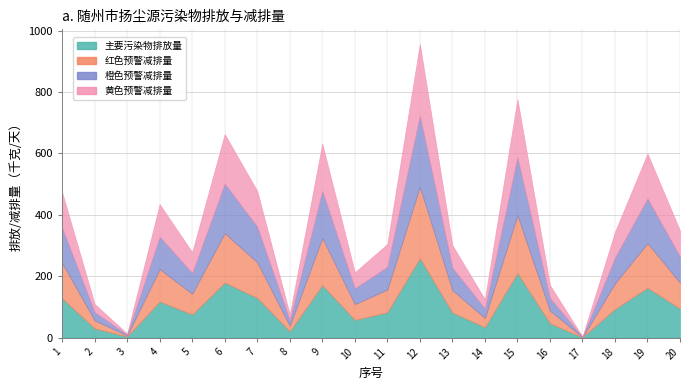

Reading left to right, list all the values displayed in this chart.

主要污染物排放量_颗粒物: 127.9	29.6	3.5	117.4	75.2	179.1	129.0	20.3	170.7	57.4	82.4	258.4	81.4	33.6	209.9	46.2	0.8	93.1	161.9	94.1
红色预警_估算减排量_颗粒物: 115.1	26.6	3.2	105.7	67.6	161.2	116.1	18.3	153.7	51.7	74.1	232.6	73.3	30.3	188.9	41.6	0.7	83.8	145.8	84.7
橙色预警_估算减排量_颗粒物: 115.1	26.6	3.2	105.7	67.6	161.2	116.1	18.3	153.7	51.7	74.1	232.6	73.3	30.3	188.9	41.6	0.7	83.8	145.8	84.7
黄色预警_估算减排量_颗粒物: 115.1	26.6	3.2	105.7	67.6	161.2	116.1	18.3	153.7	51.7	74.1	232.6	73.3	30.3	188.9	41.6	0.7	83.8	145.8	84.7